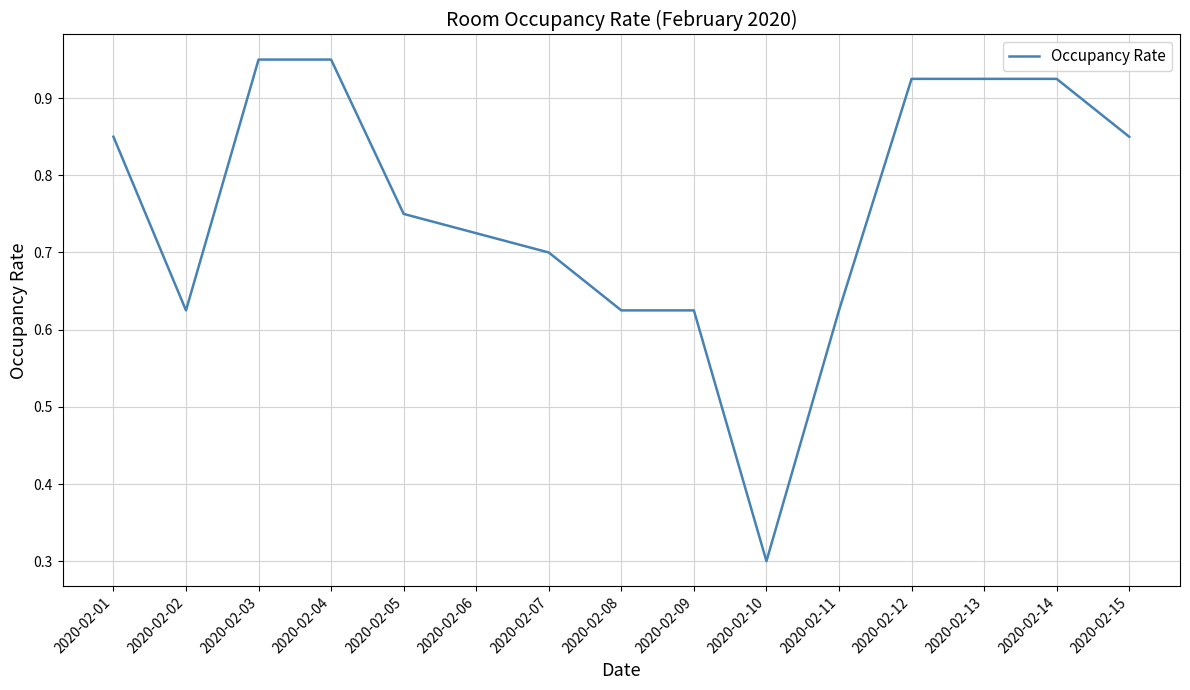

At which category does the chart reach its minimum across all series?

2020-02-10